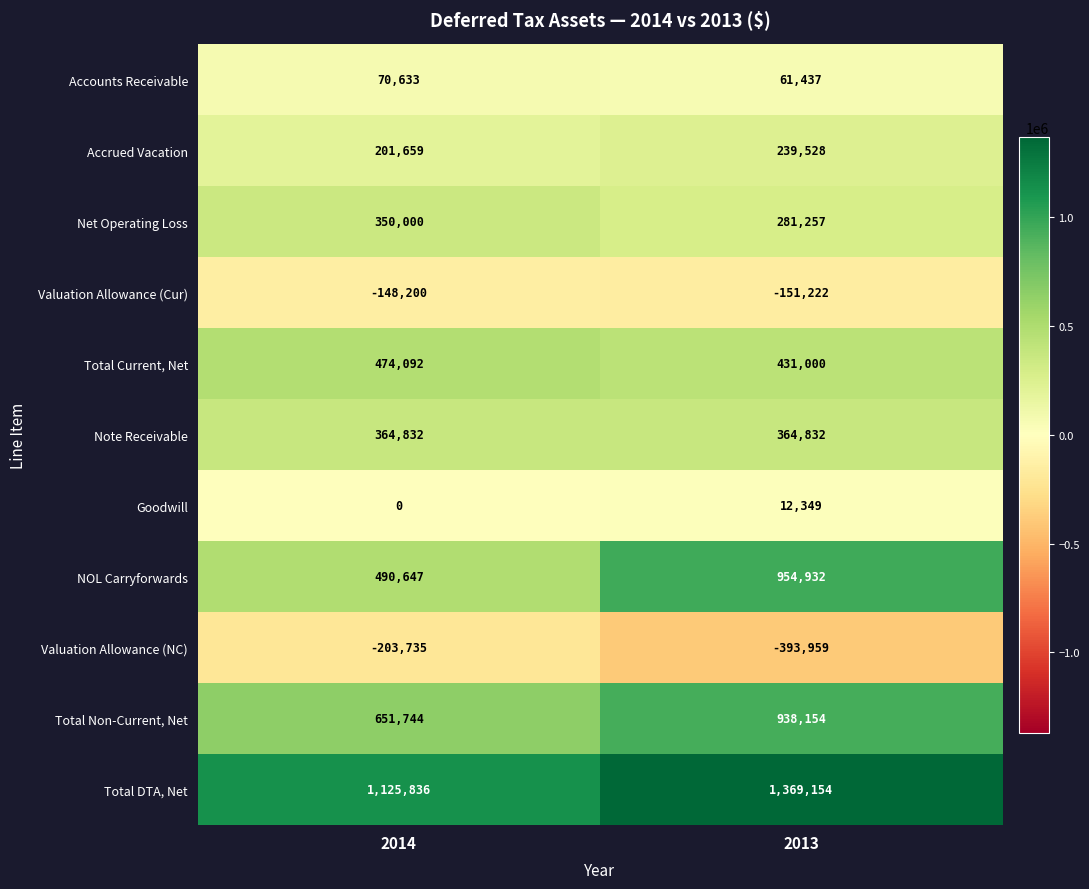

What is the total value across all series at 2014?

3377508